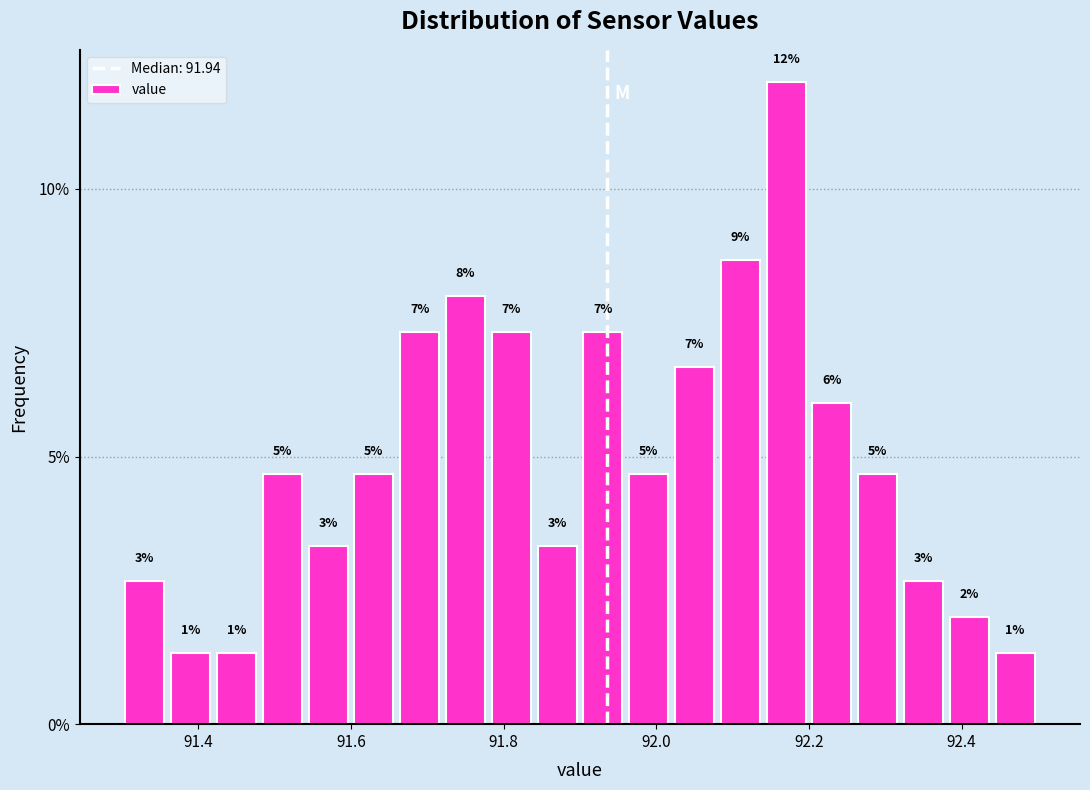

Around what value on the x-axis is the tallest bar? Give the approximate position of its centre, as read against the axis.

92.18